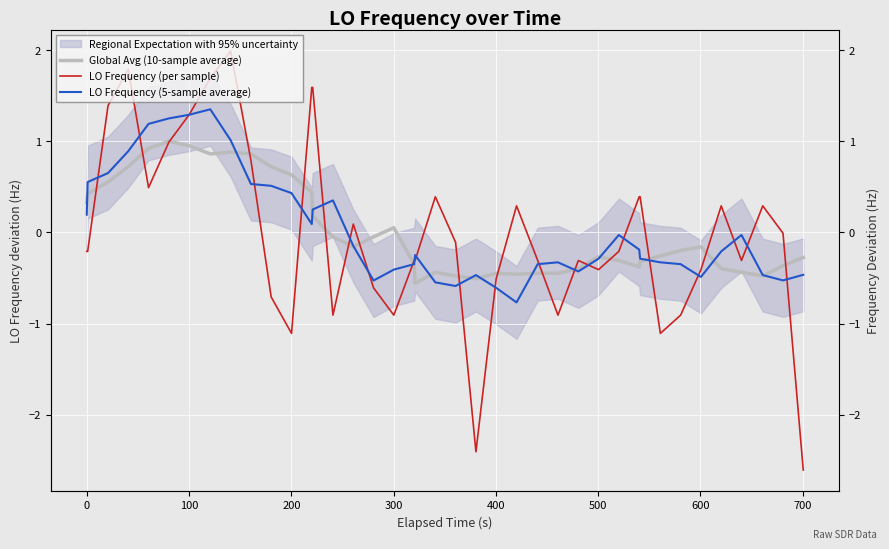

At how many categories does at least one series exceed 0?

23